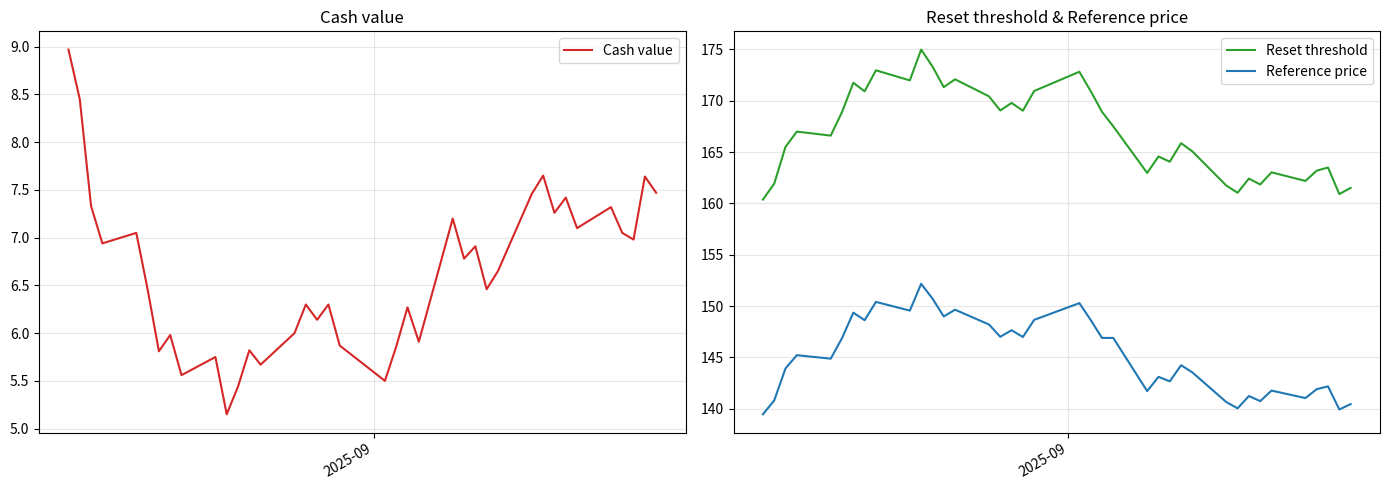

True or false: Reset threshold and Reference price intersect in this chart.

False